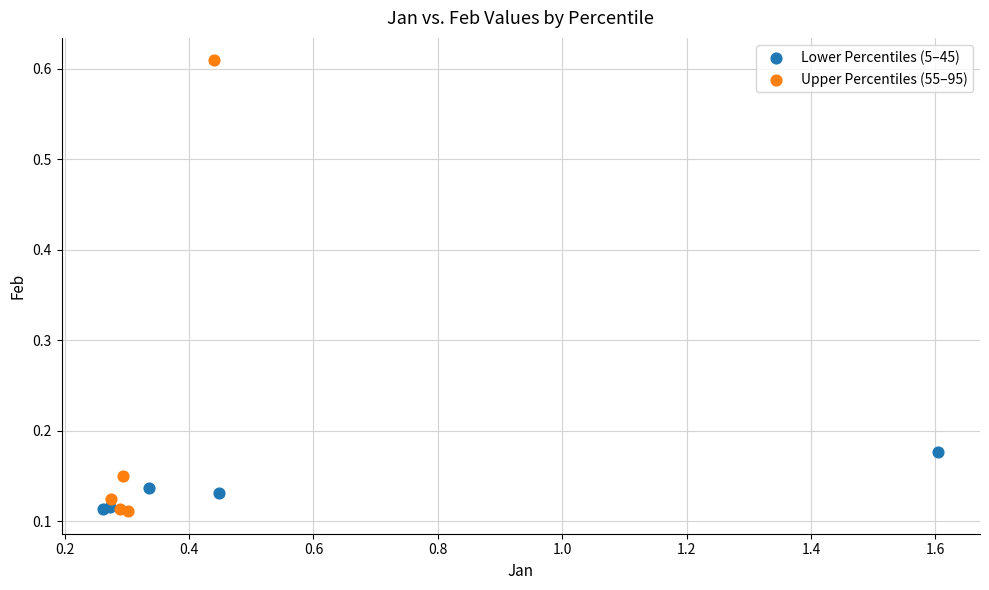

Which series contains the highest Y value?

Upper Percentiles (55–95)